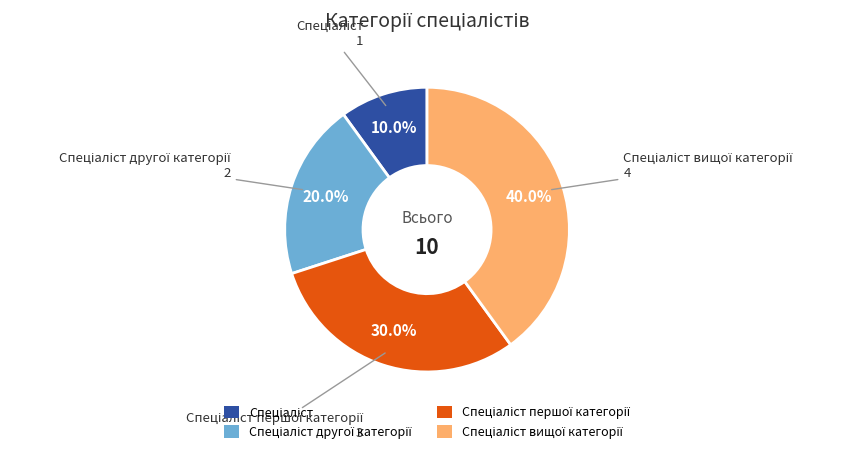

Is there a majority slice in this chart?

No